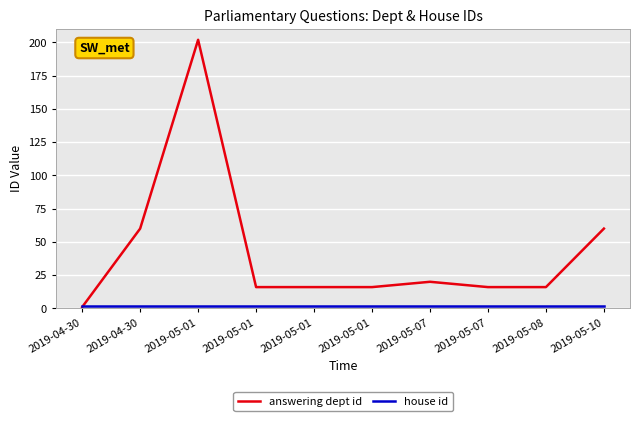

Does the chart have visible grid lines?

Yes